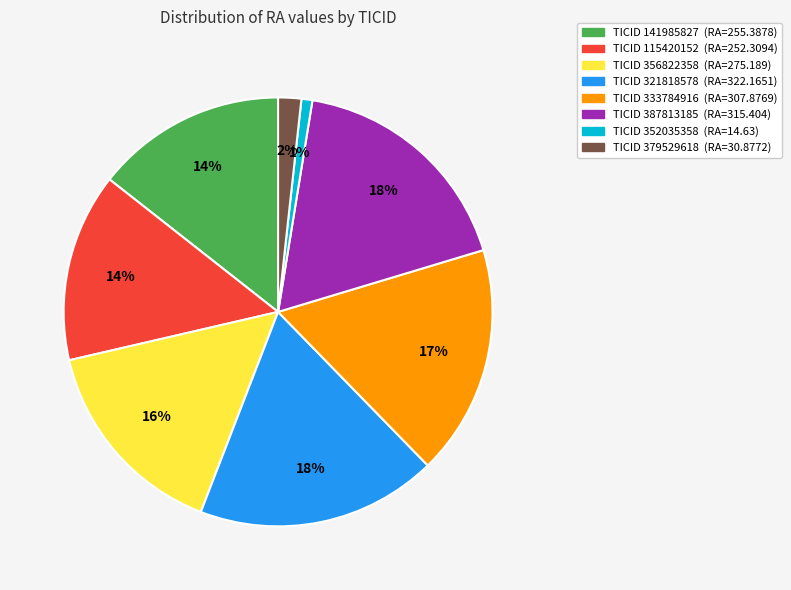

To the nearest percent, what is the average slice percentage?

12%